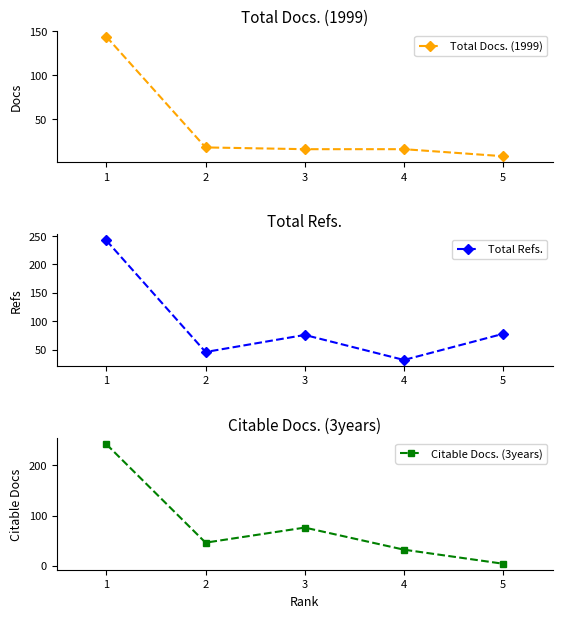

Which series has the largest range (max minus min)?

Citable Docs. (3years)